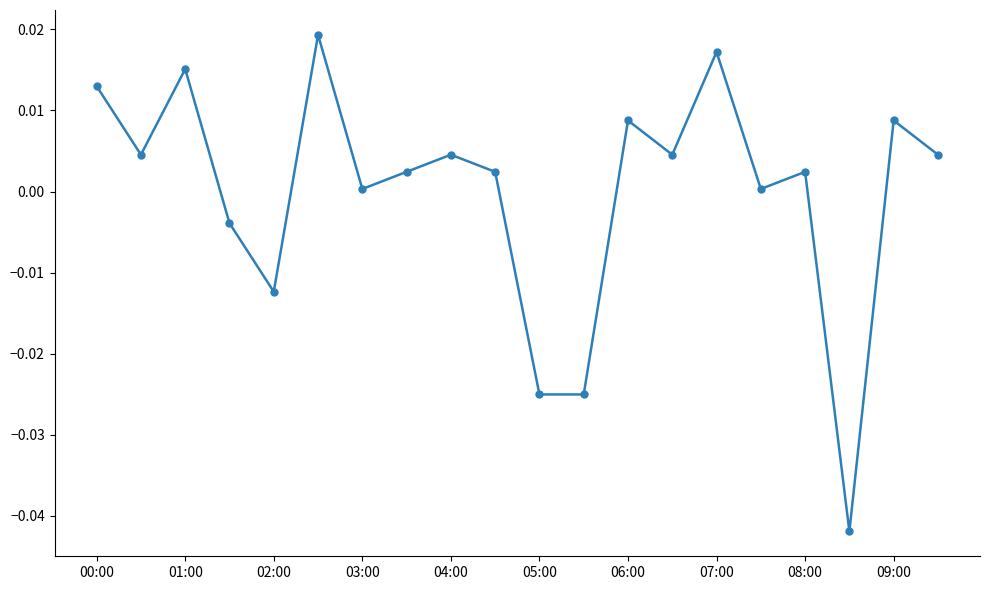

How many points are higher than both their immediate neighbors (excluding endpoints)?

7